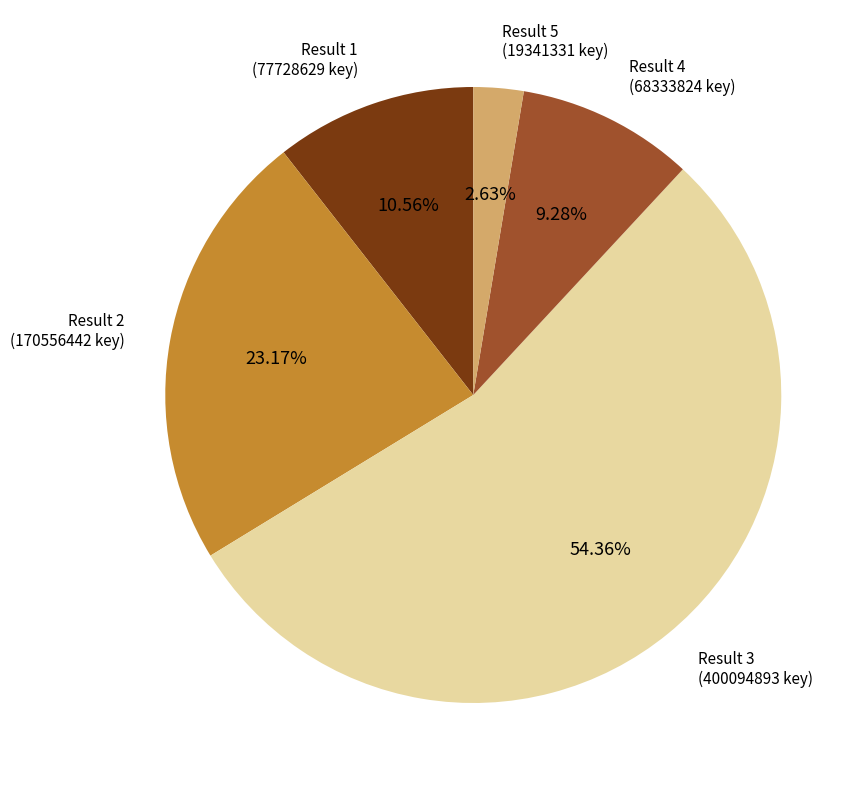

Between Result 1 and Result 4, which is larger?

Result 1